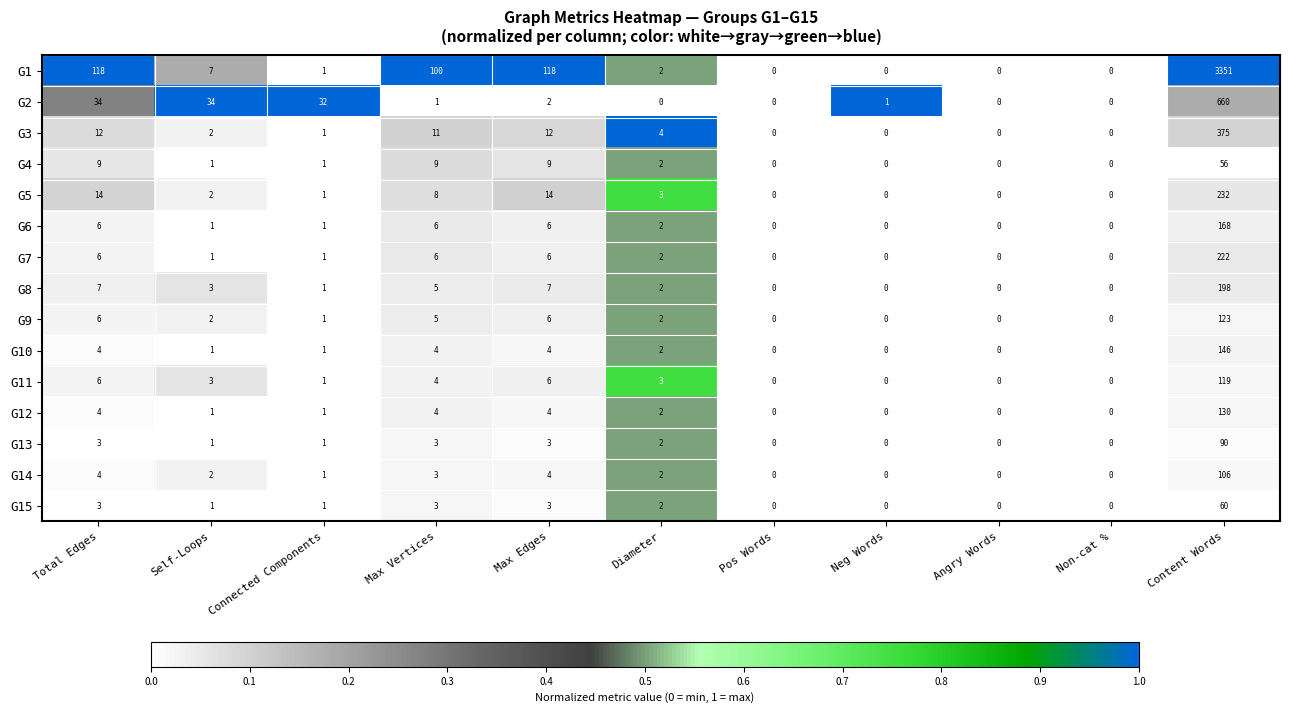

Which series has the largest range (max minus min)?

G1